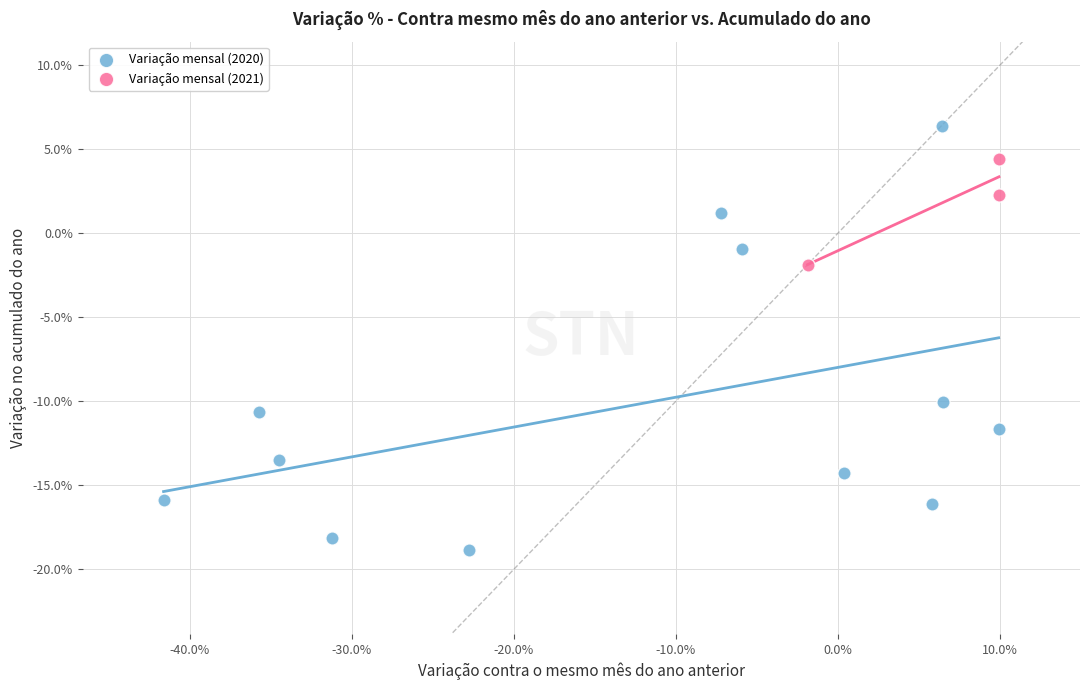

Which series has the widest spread of Y values?

Variação mensal (2020)